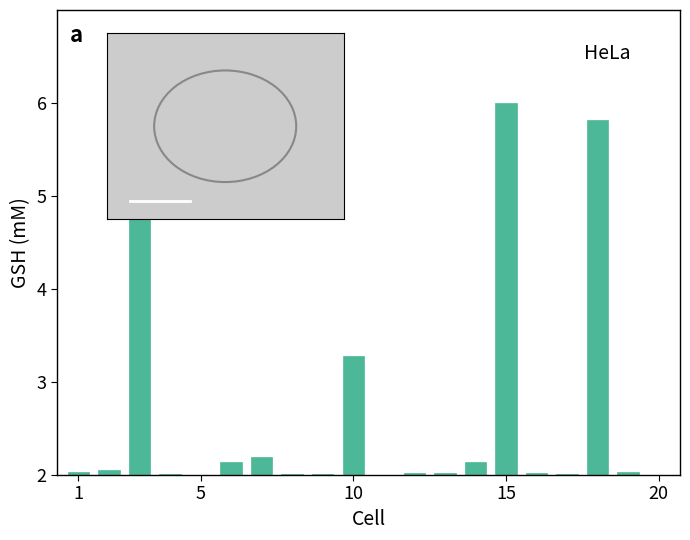

What is the smallest value displayed?

2.0